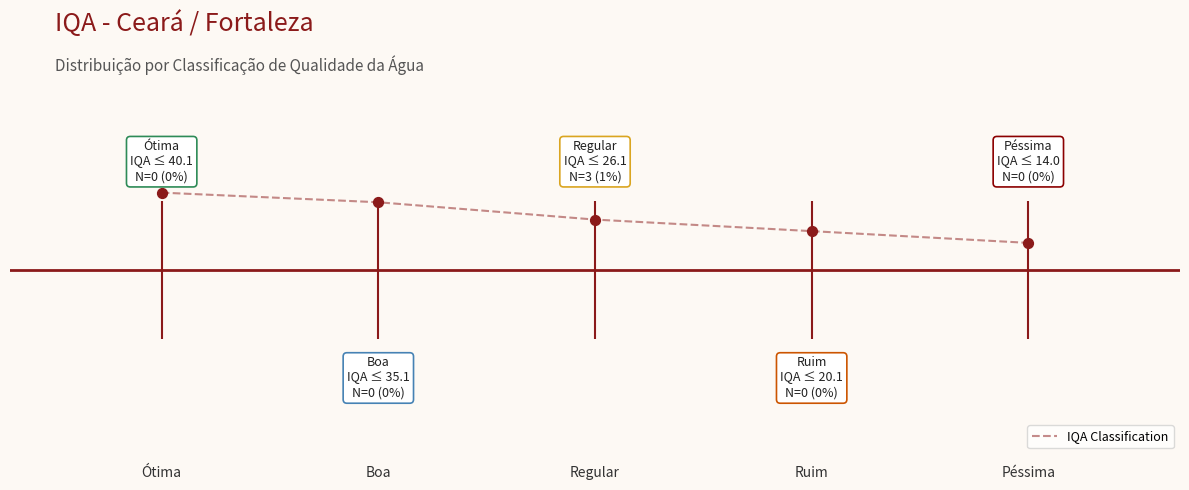

Which has a higher value, Boa or Ruim?

Boa